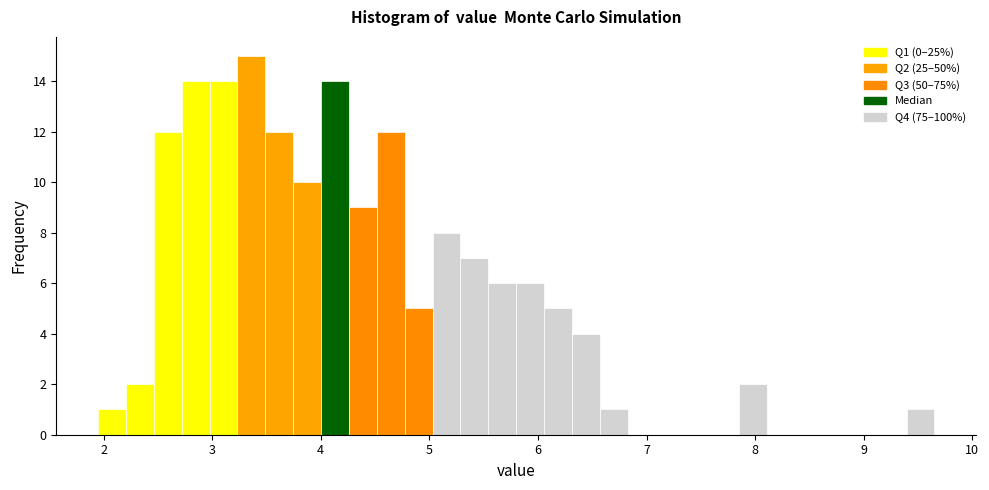

Read against the x-axis, roughly where is the centre of the tallest bar?

3.4